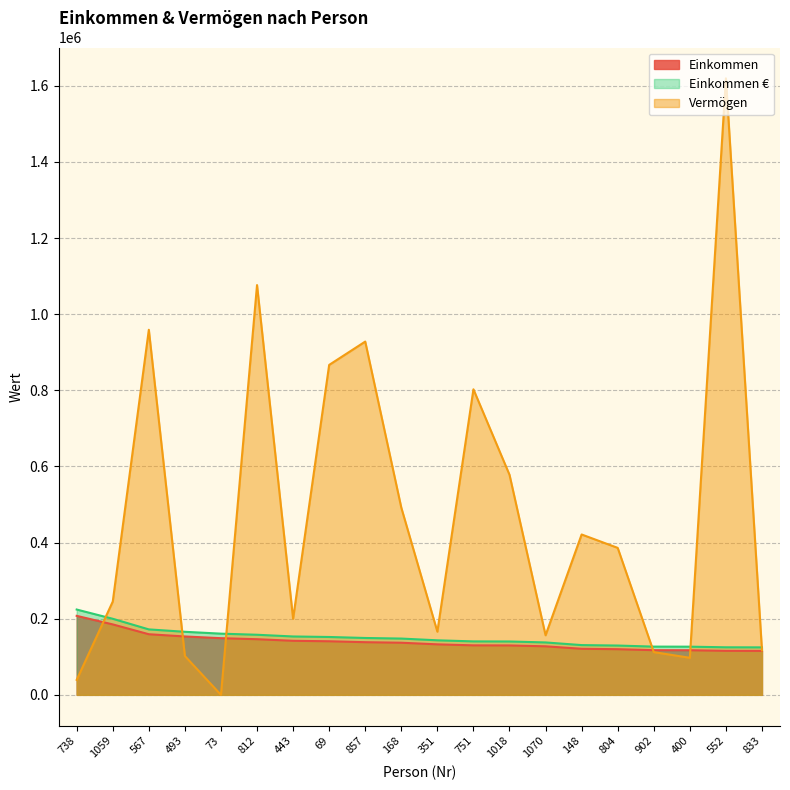

At which label does Einkommen € reach its peak?

738